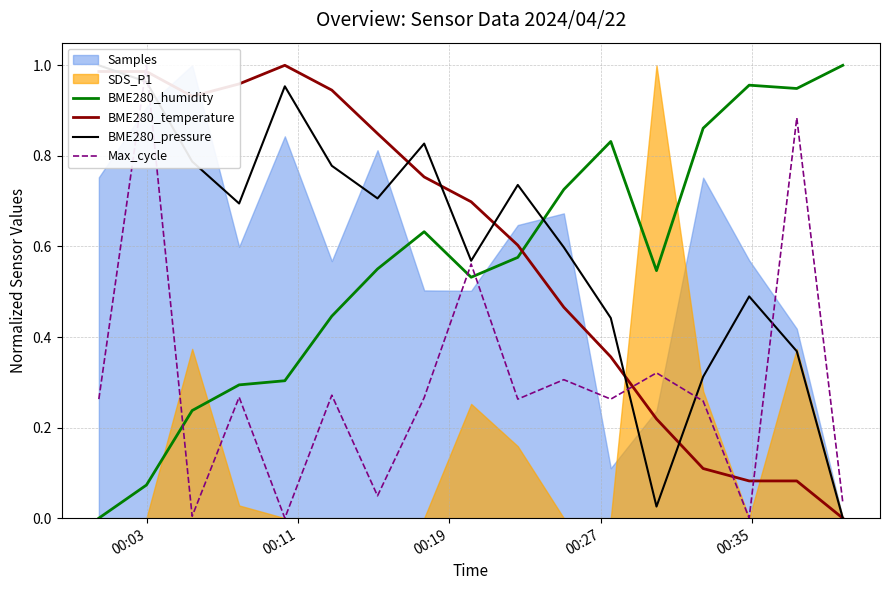

How many intersections are there between BME280_humidity and BME280_temperature?

1